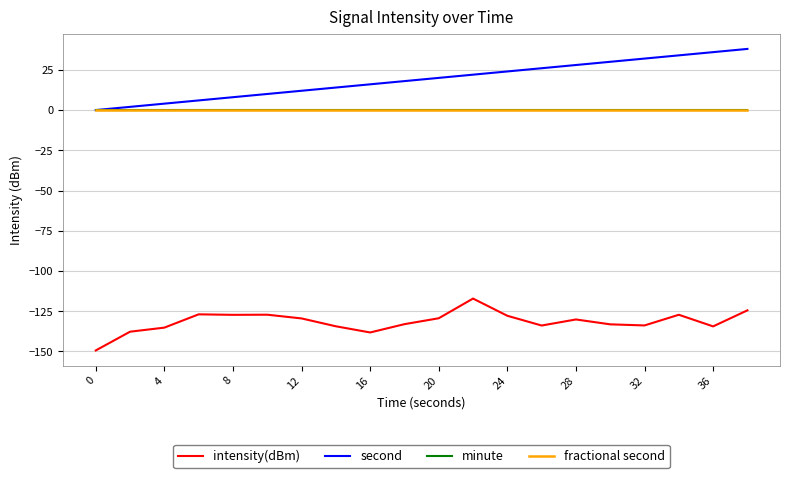

Does the chart have visible grid lines?

Yes